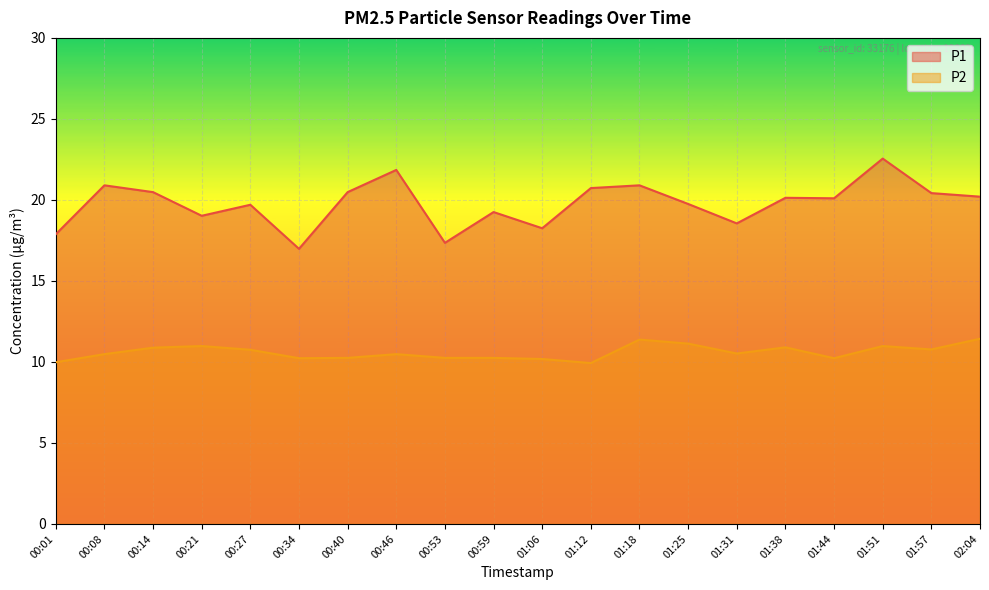

True or false: P2 and P1 cross at least once.

False